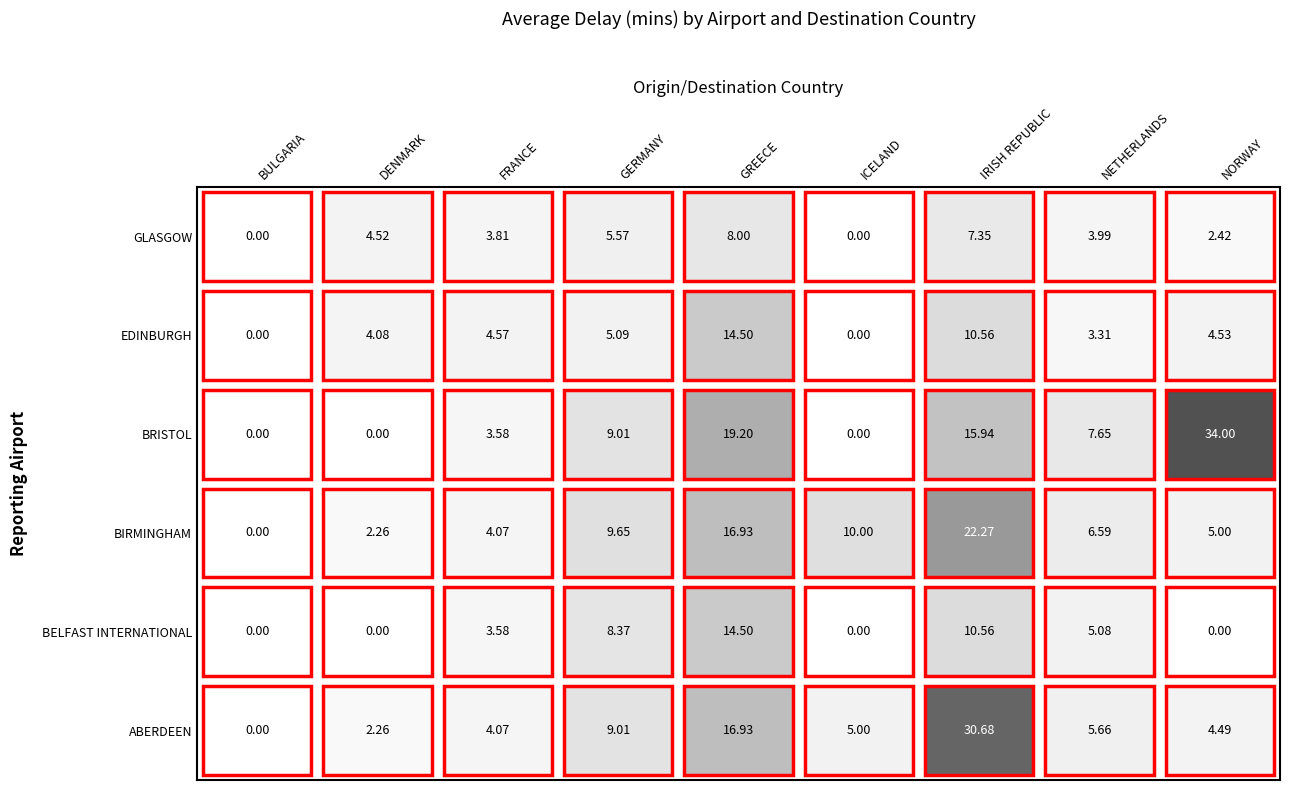

The EDINBURGH series shows 0.0 at ICELAND. True or false?

True